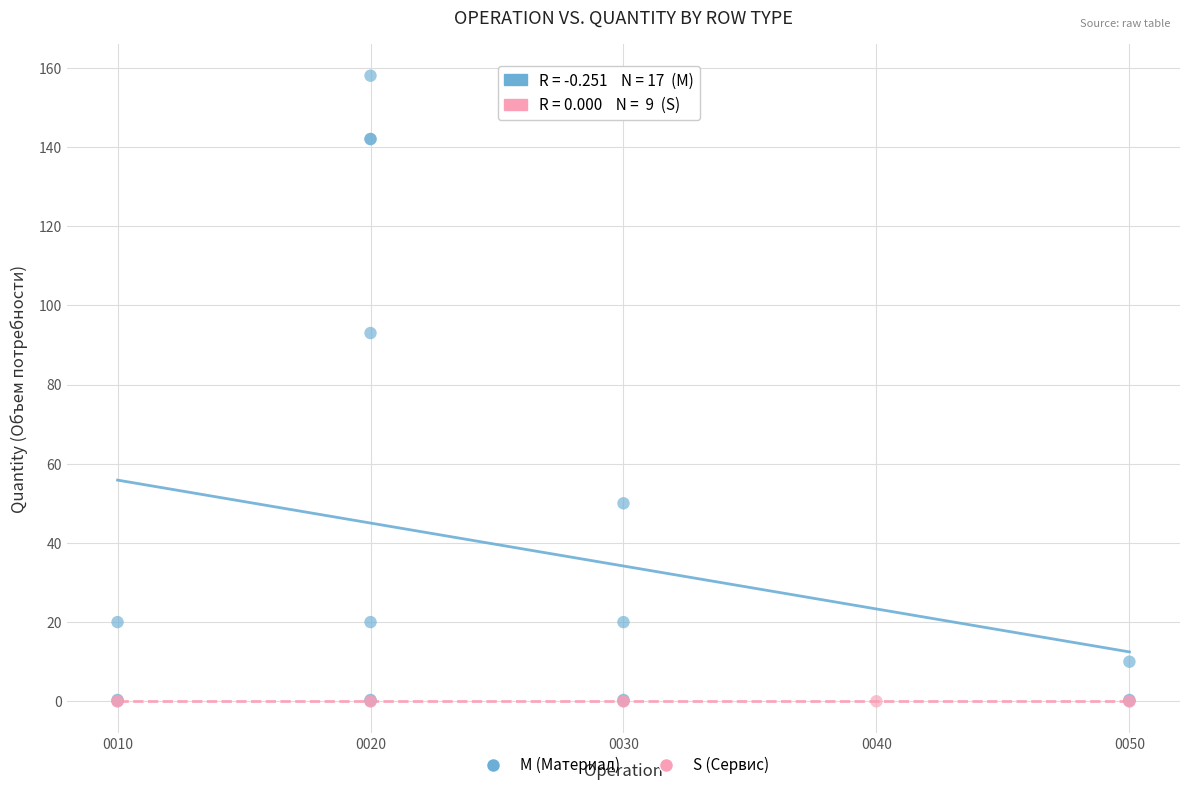

Which series contains the highest Y value?

M (Материал)